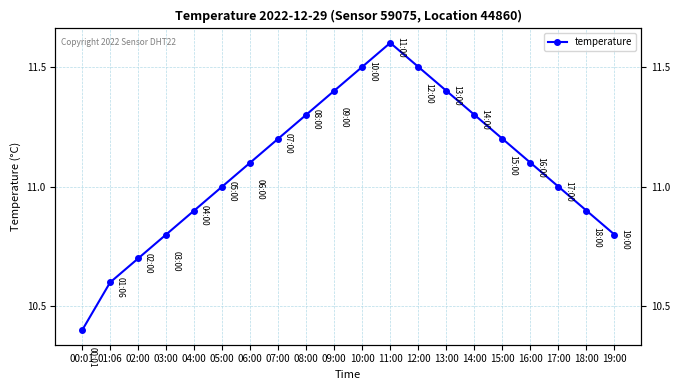

What is the sum of the values at 16:00 and 11:00?

22.7